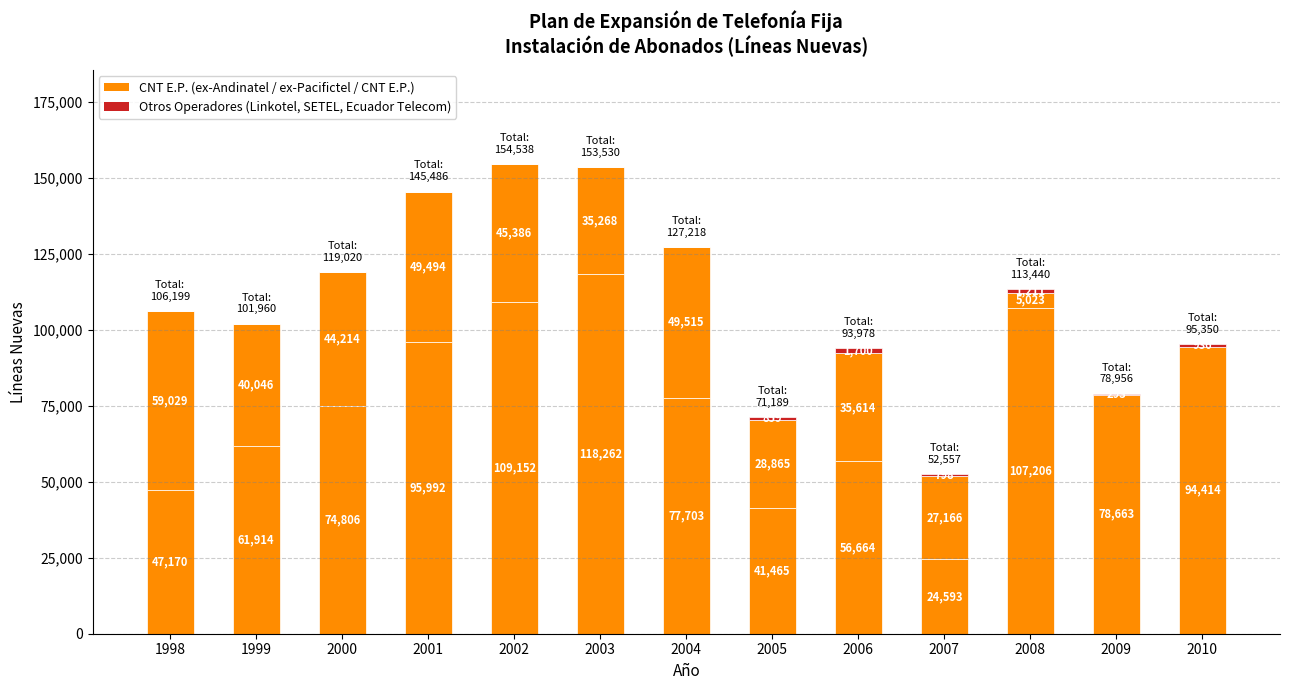

Does the chart contain stacked bars?

Yes